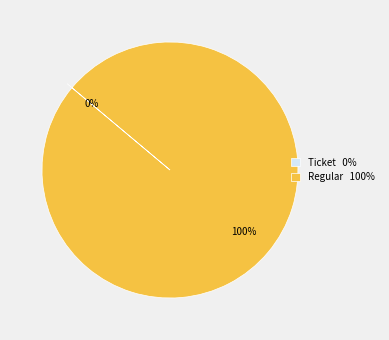

Rank the categories by value from lowest to highest.

Ticket, Regular